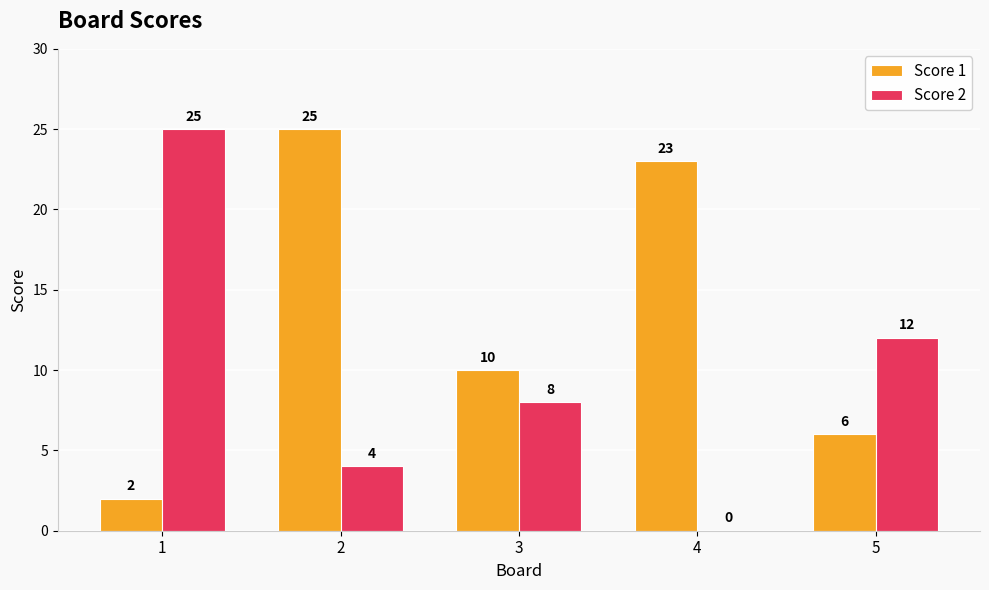

Is the value of Score 2 at 4 greater than the value of Score 1 at 1?

No